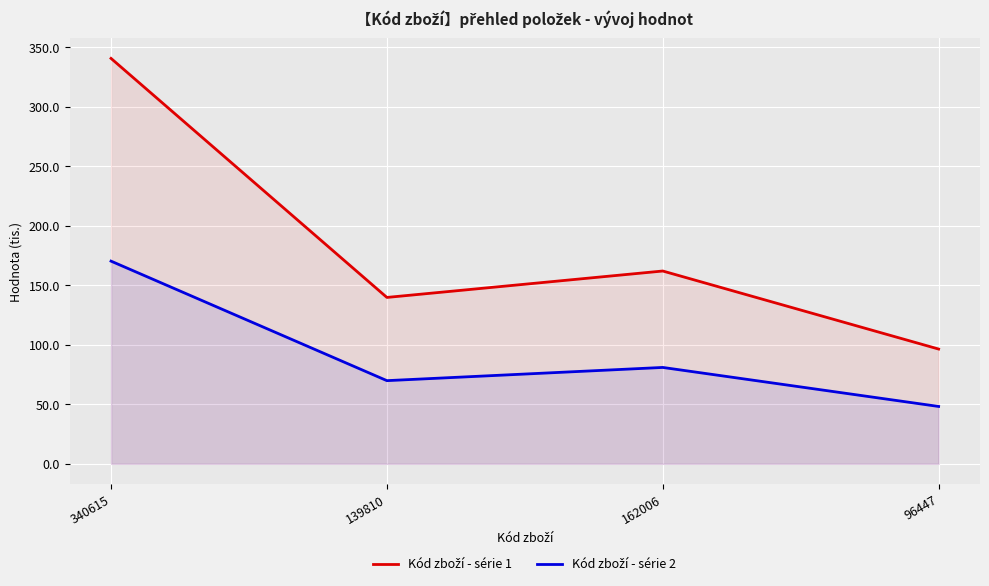

The Kód zboží - série 1 series shows 96.4 at 96447. True or false?

True